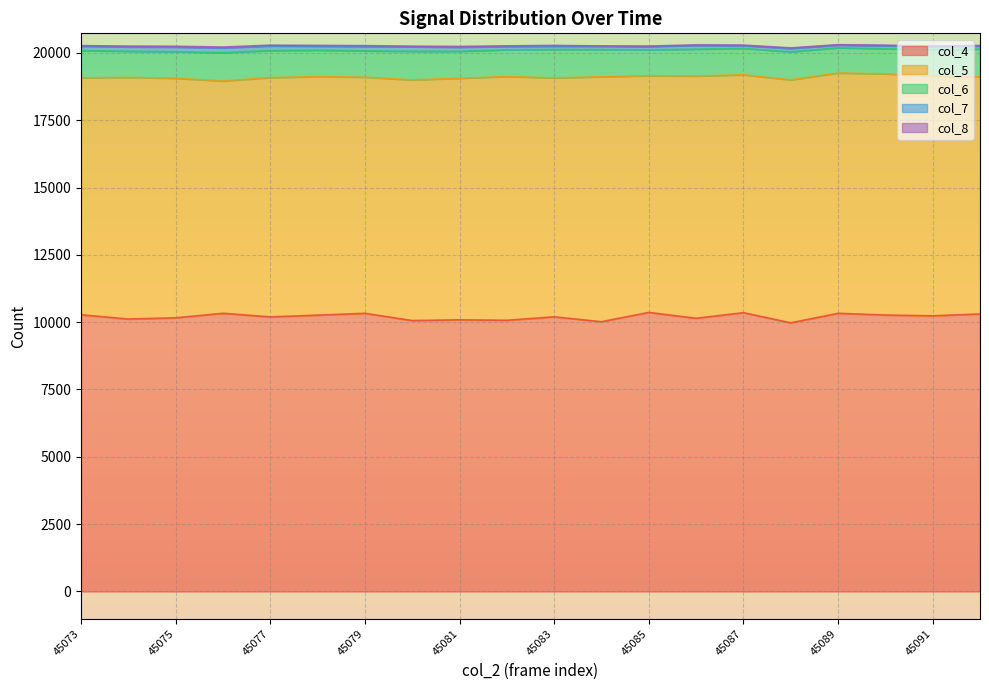

What value does the col_6 series have at 45091, to the nearest 5?

975